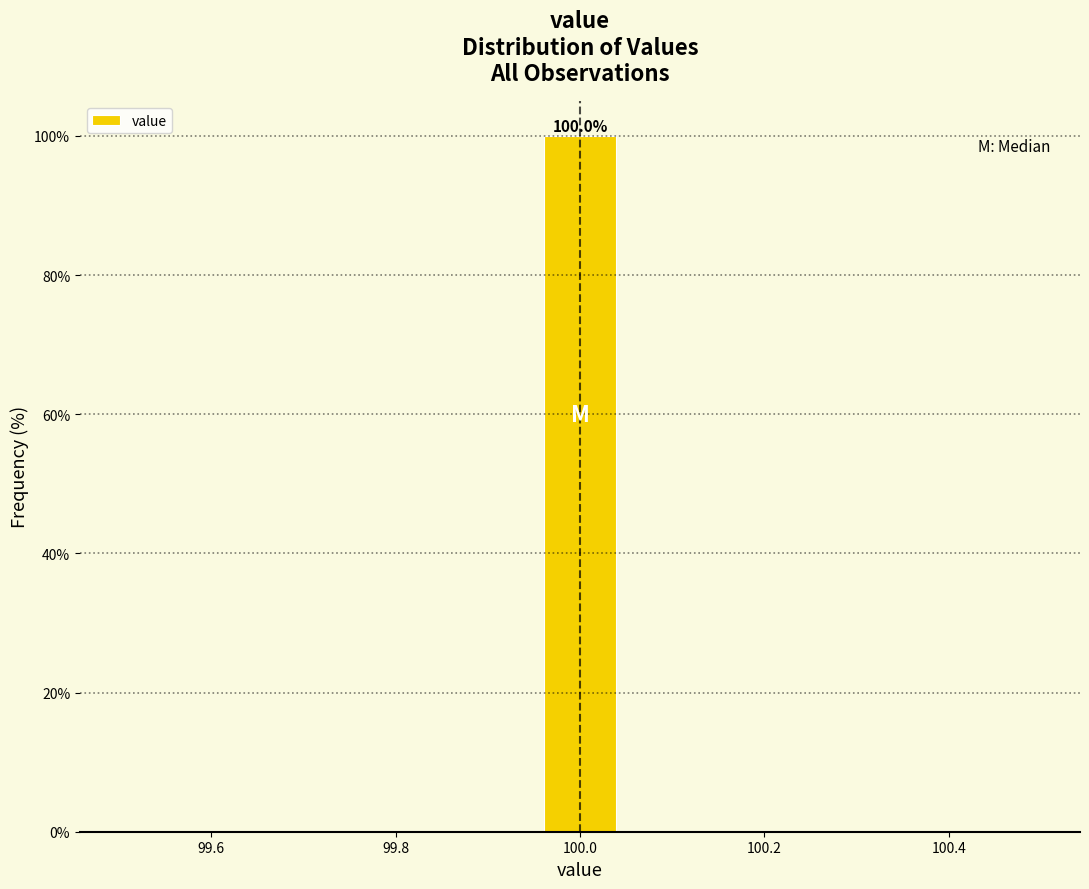

Which range on the x-axis has the tallest bar?

99.96 to 100.04